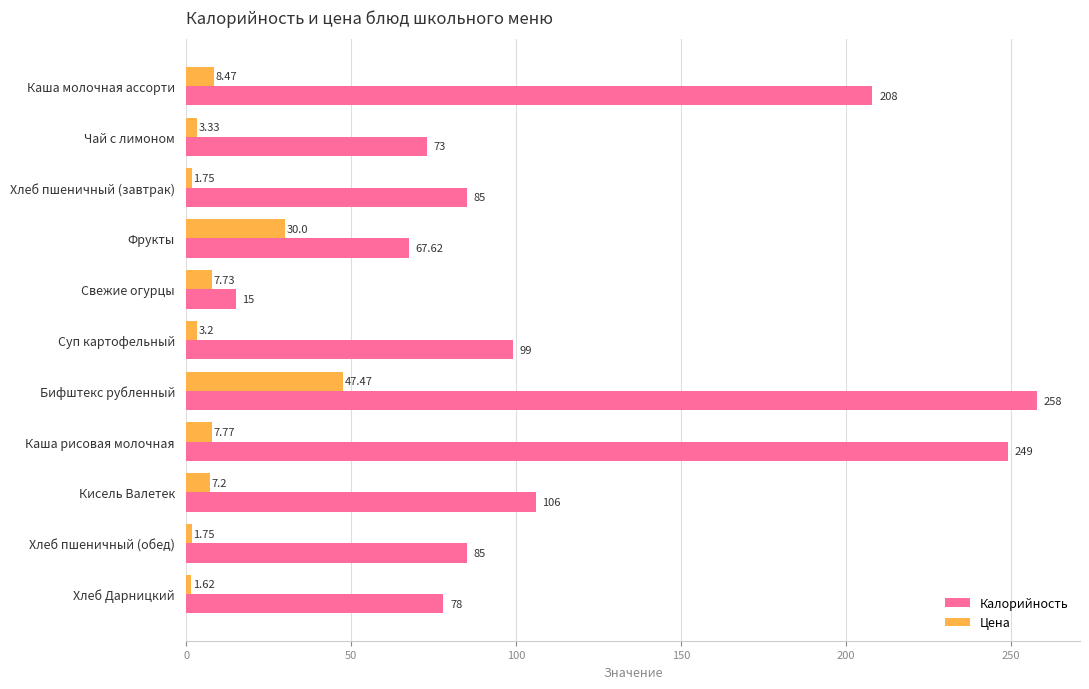

What is the average value of the Цена series?

10.9